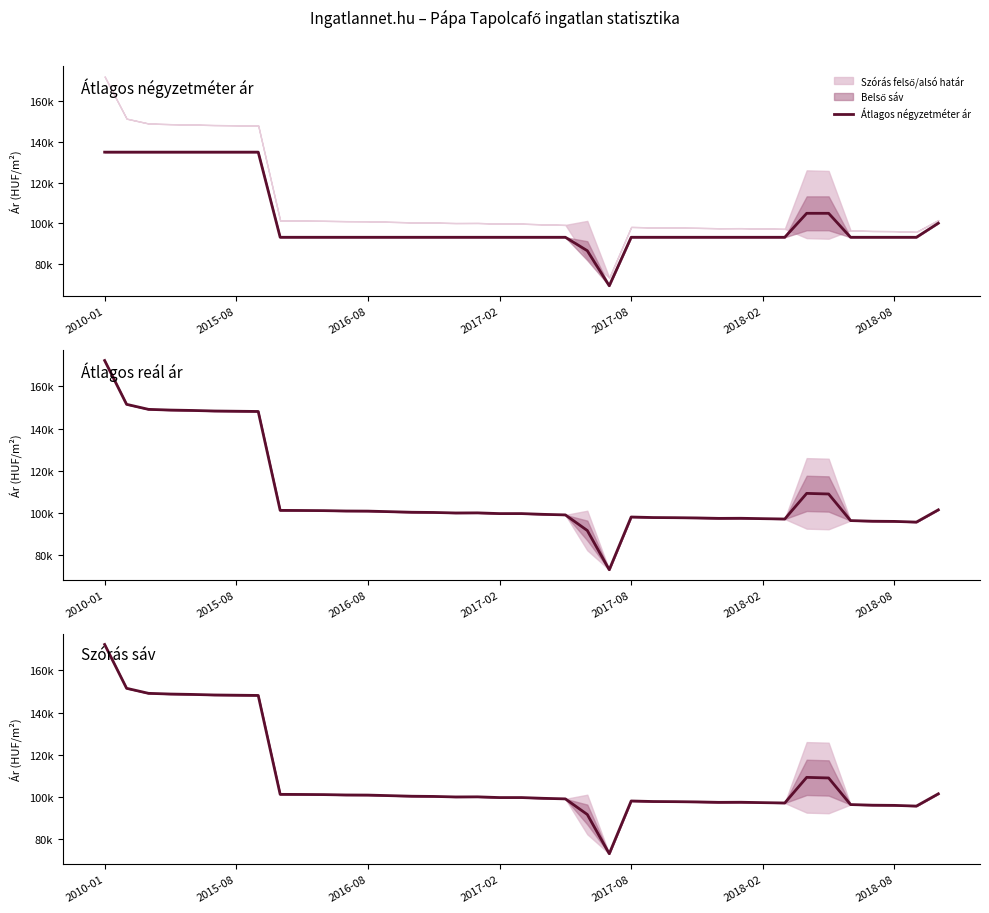

What is the lowest value of the Átlagos reál ár series?

73166